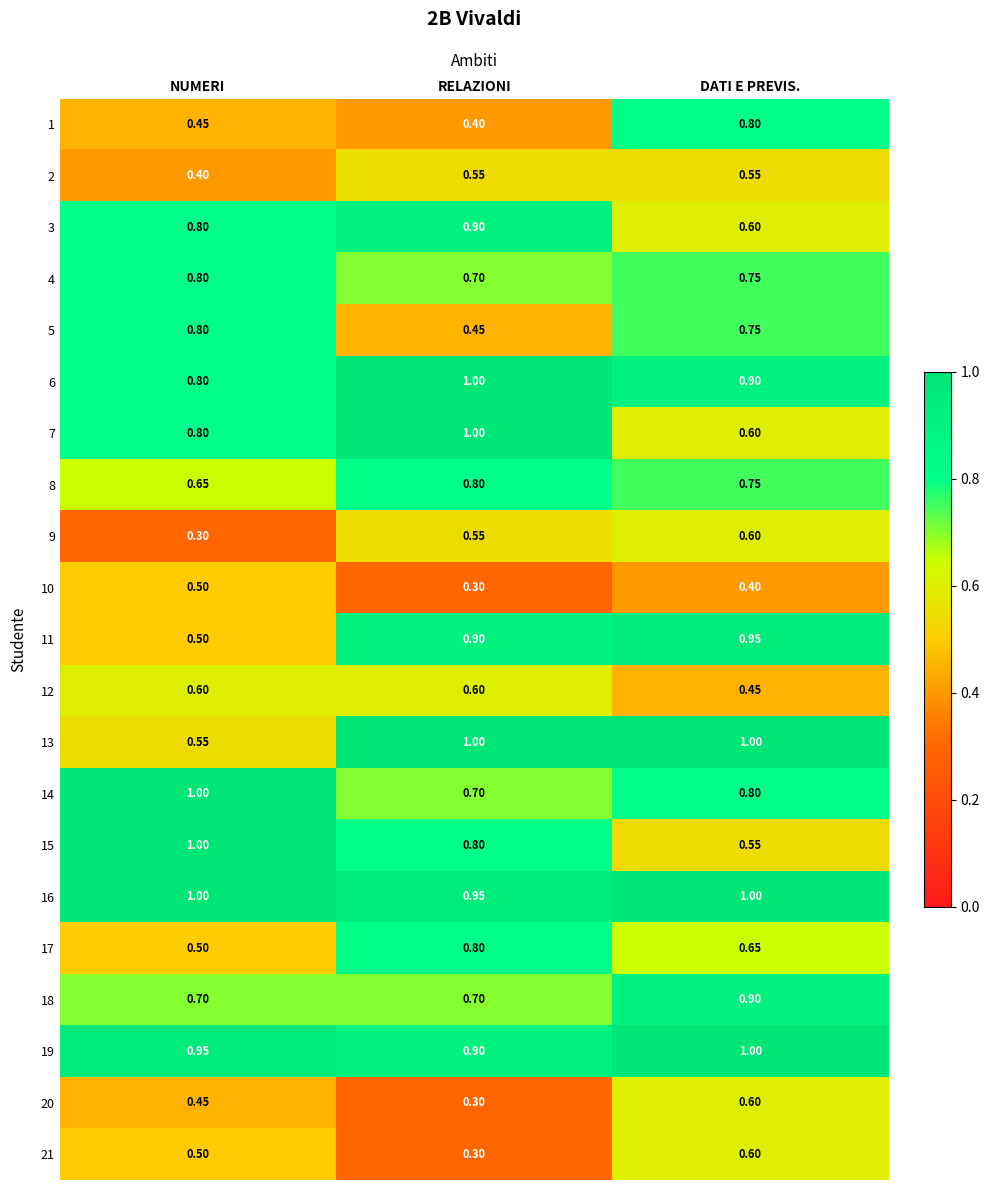

At which label is 13 closest to 0?

NUMERI